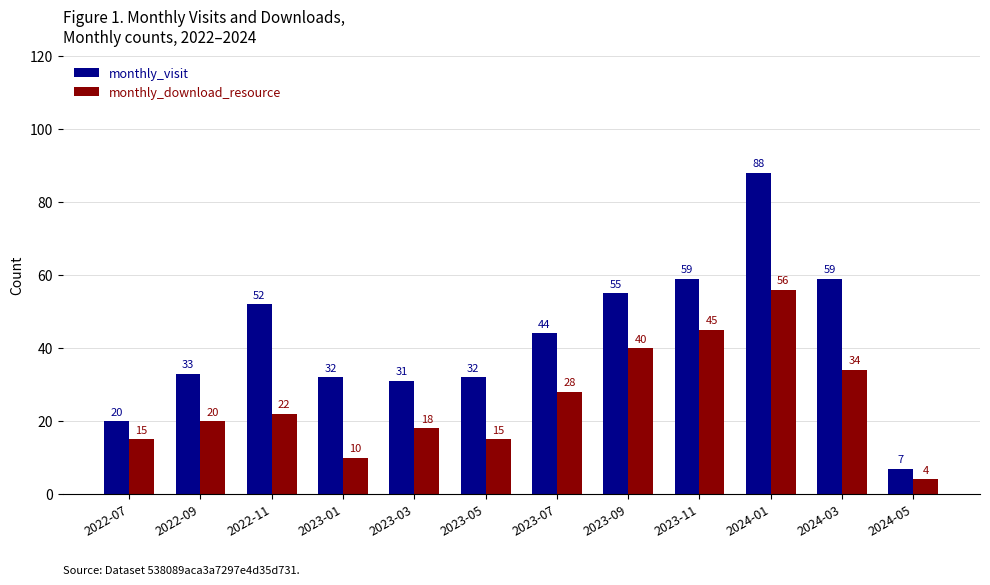

What is the label of the 6th bar from the left?

2023-05